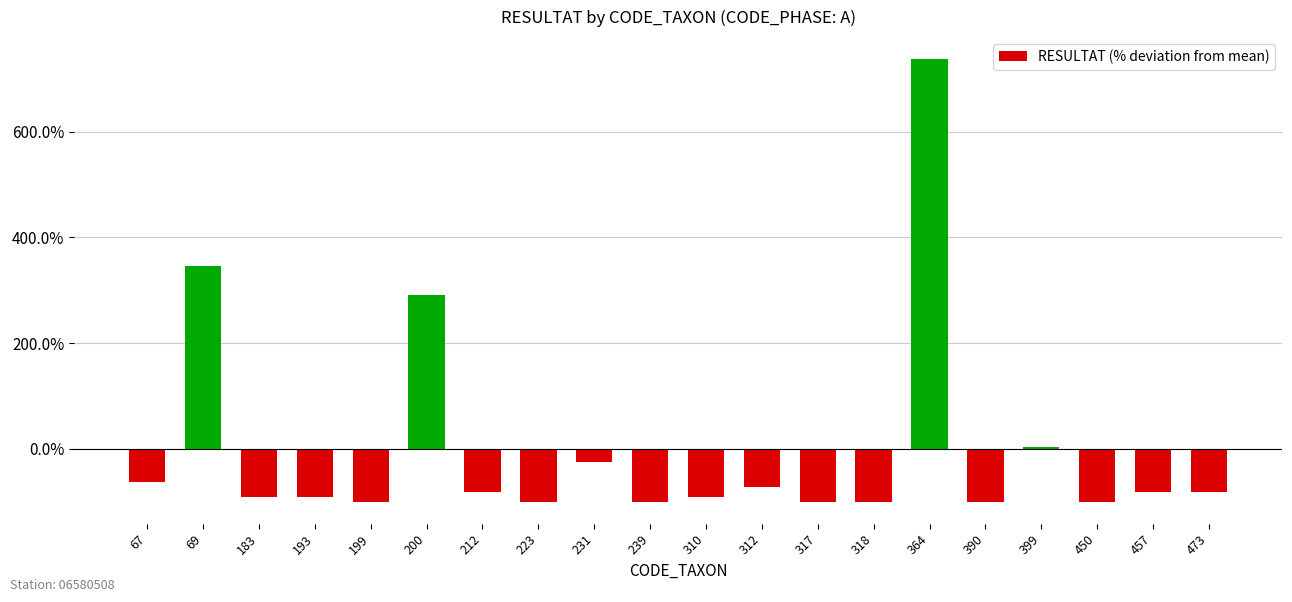

What is the value of the 7th bar from the left?

-0.8